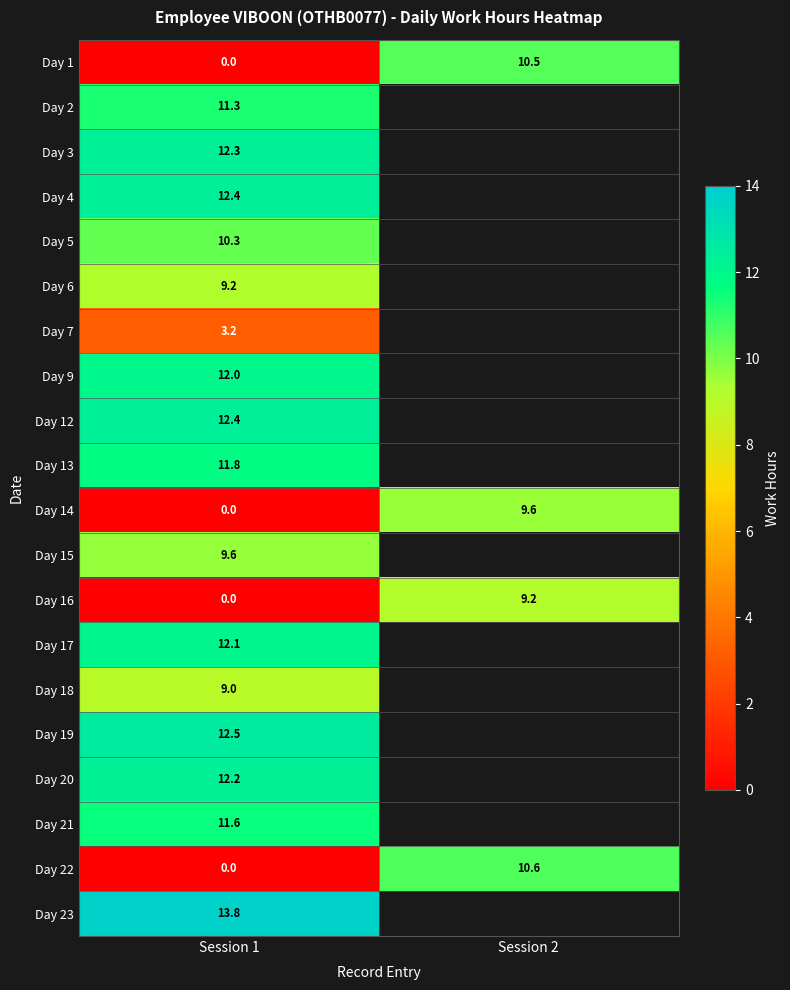

At which category is the sum across all series the highest?

Session 1